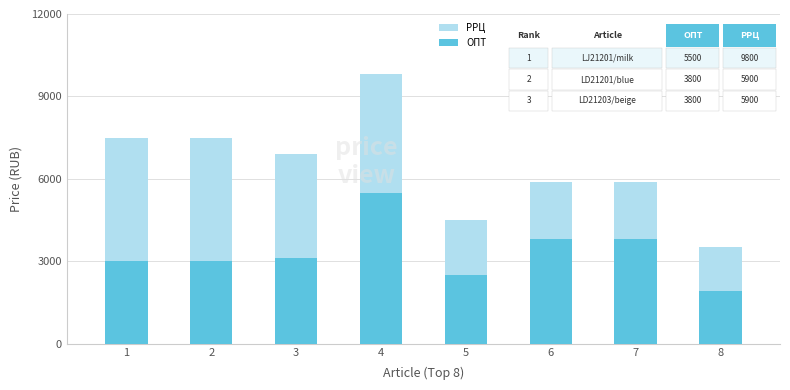

Reading left to right, transcribe all the data shown in this chart.

РРЦ: 7500	7500	6900	9800	4500	5900	5900	3500
ОПТ: 2990	2990	3100	5500	2500	3800	3800	1900